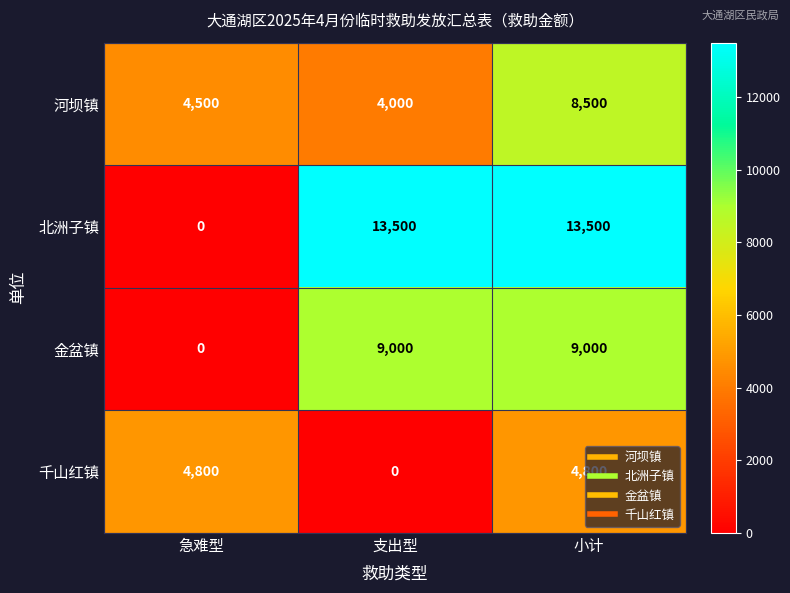

At which category is the sum across all series the highest?

小计